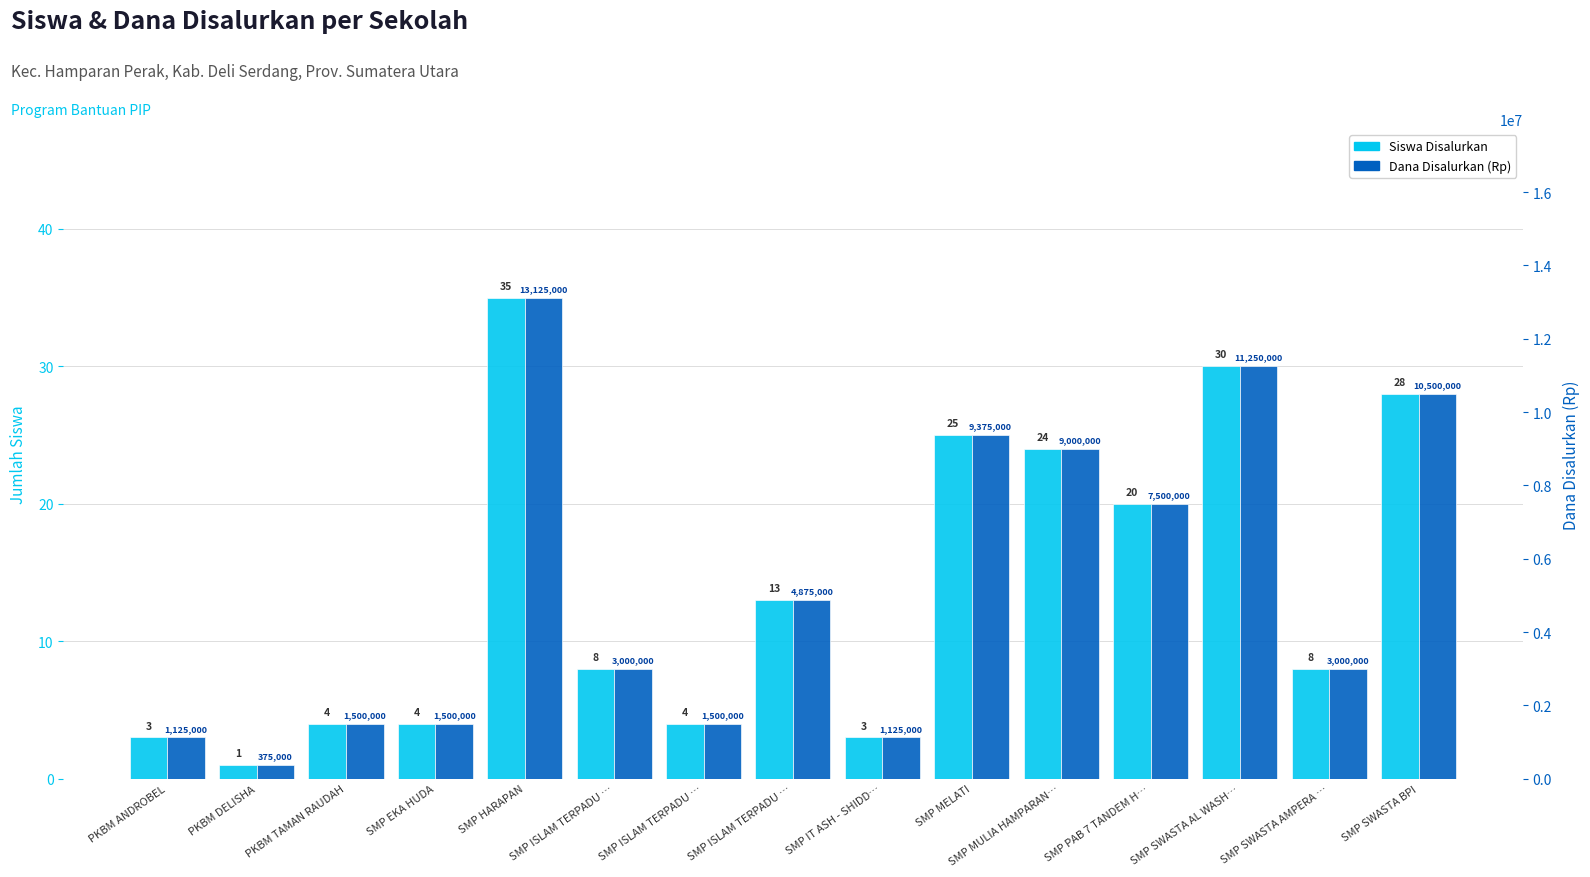

What is the difference between the highest and lowest values at SMP ISLAM TERPADU …?

2999992